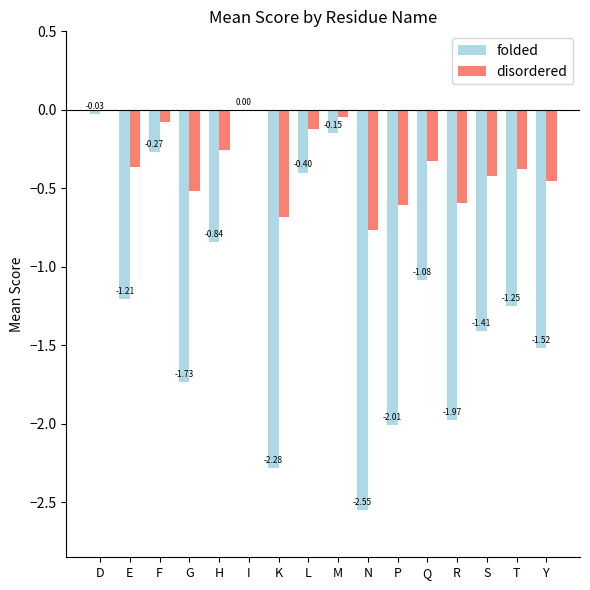

Which series has the largest total across all categories?

disordered